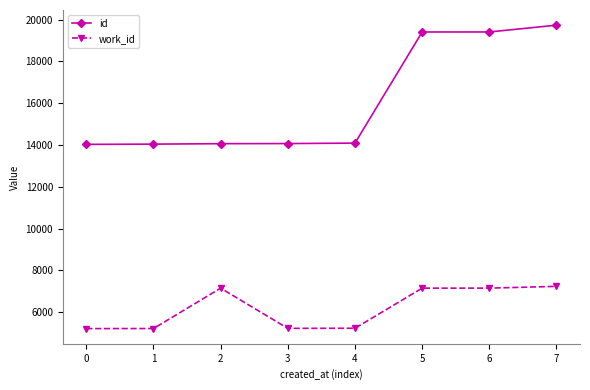

What is the value of the work_id point at the 1st from the left?

5215